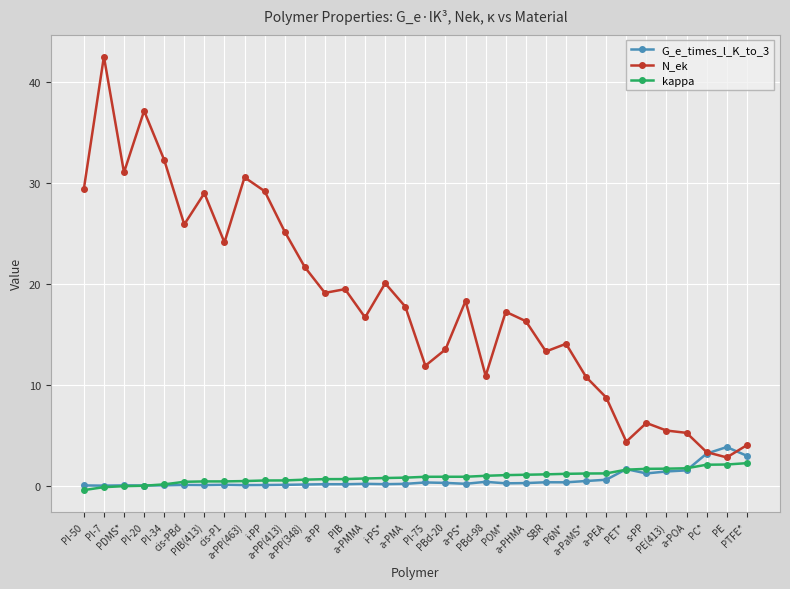

True or false: G_e_times_l_K_to_3 has more than 2 points higher than both neighbors.

True